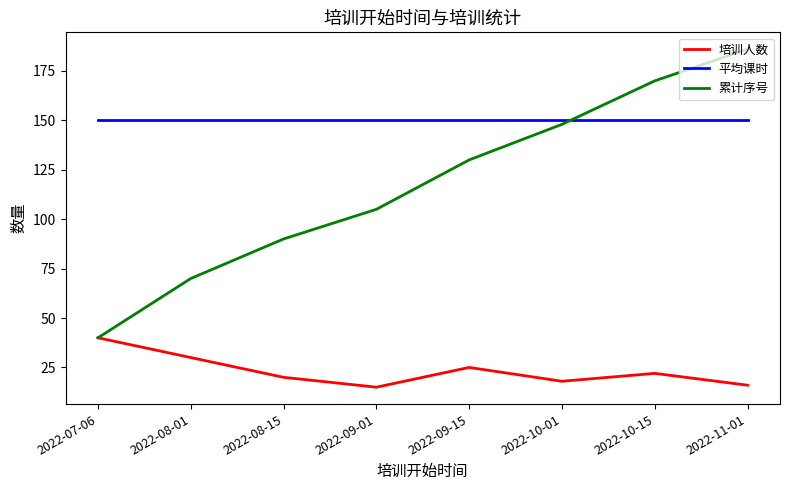

What is the maximum value shown in the chart?

186